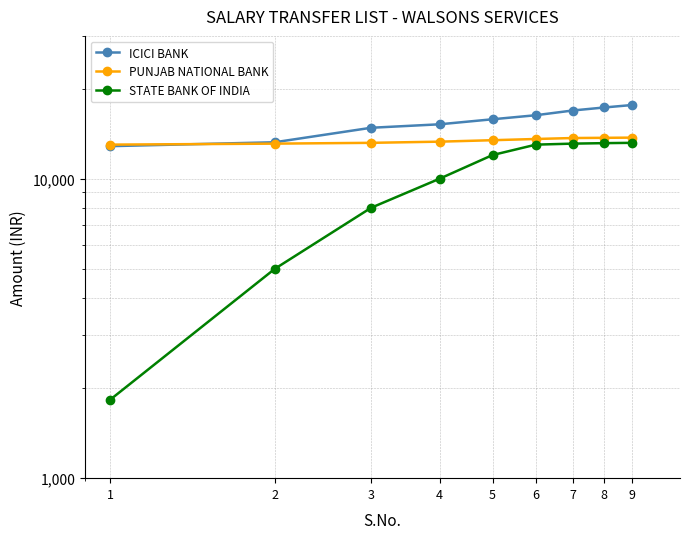

True or false: STATE BANK OF INDIA and PUNJAB NATIONAL BANK cross at least once.

False